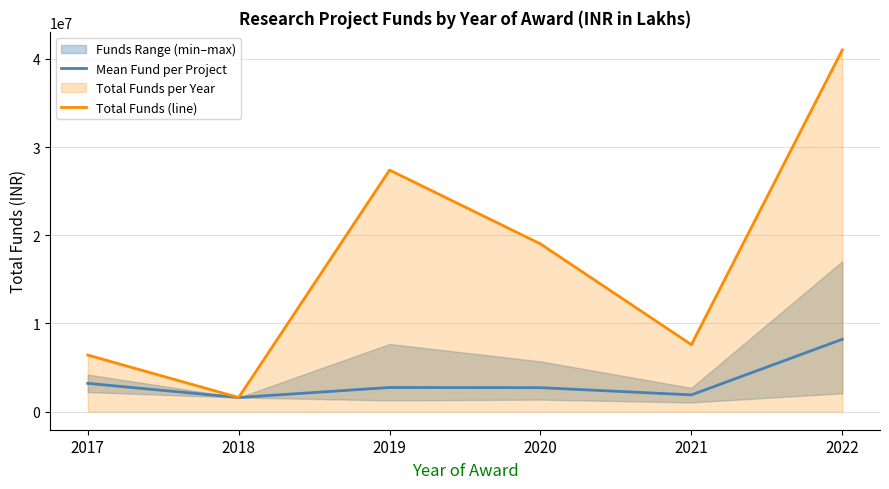

Where is Total Funds (line) nearest to the value 21309280?

2020